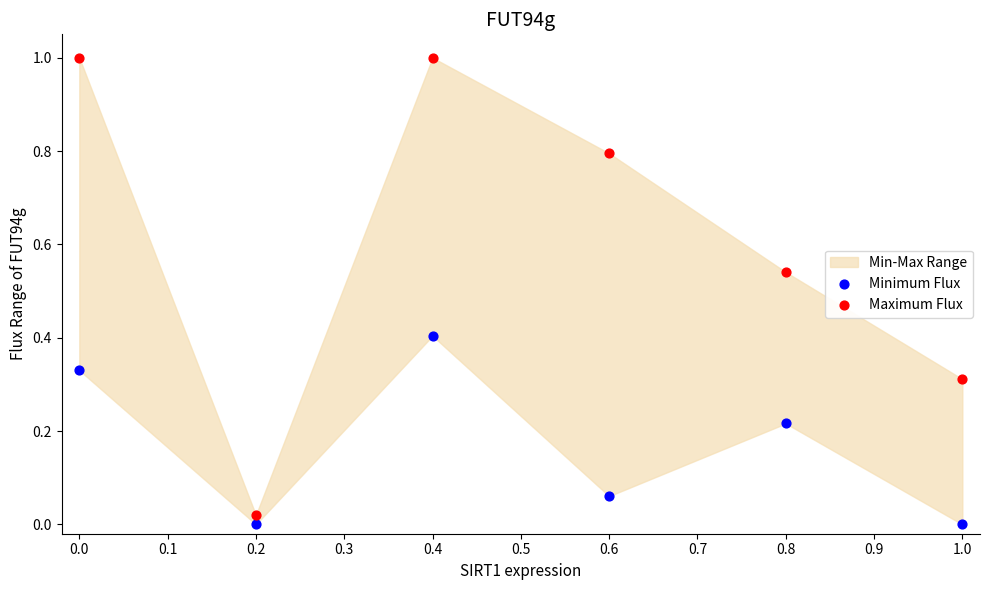

What is the X range (max minus min) for the scatter plot?

1.0